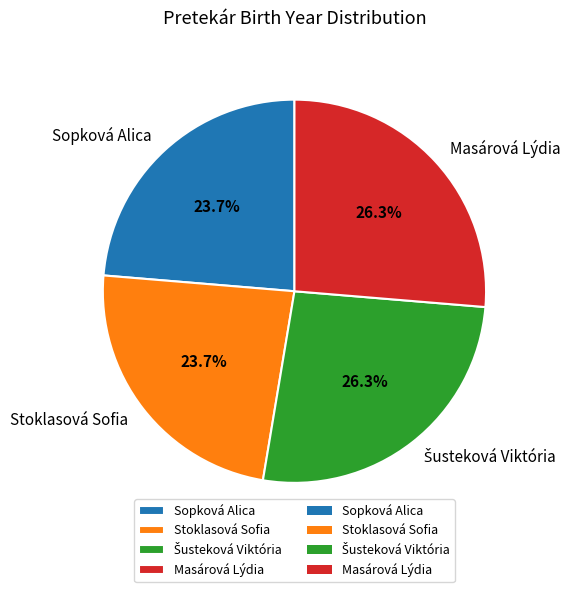

True or false: Sopková Alica accounts for 24% of the total.

True